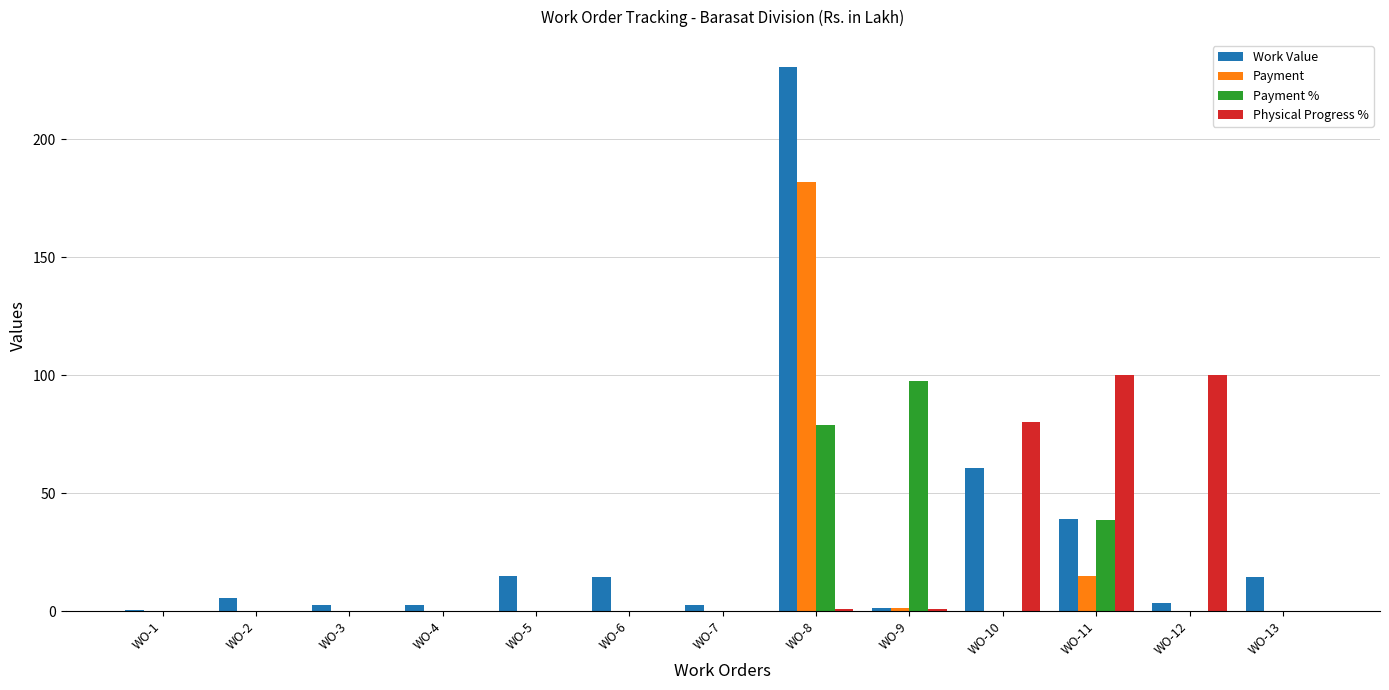

How many groups of bars are there?

13